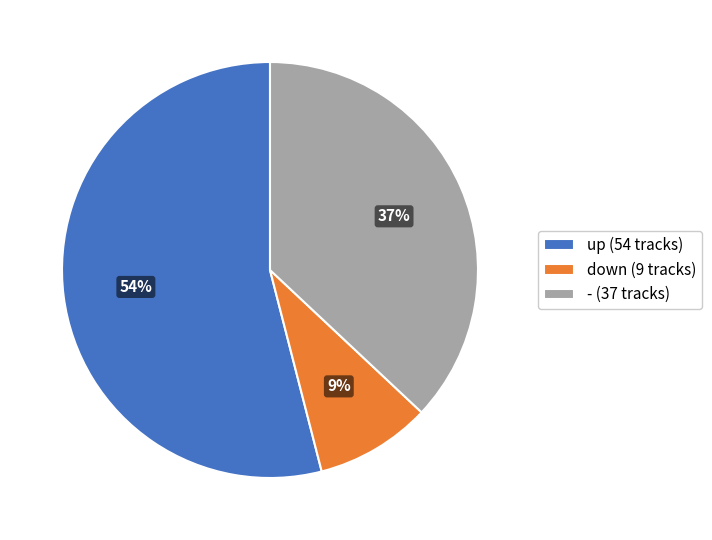

Does up account for over 50% of the chart?

Yes